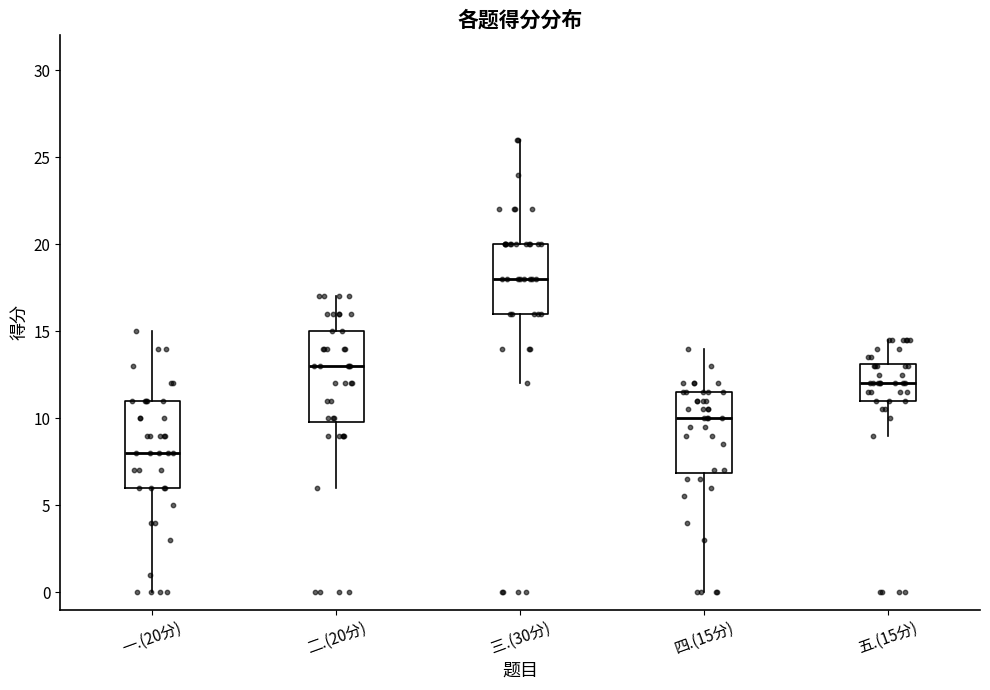

Which box's median line is the highest?

三.(30分)